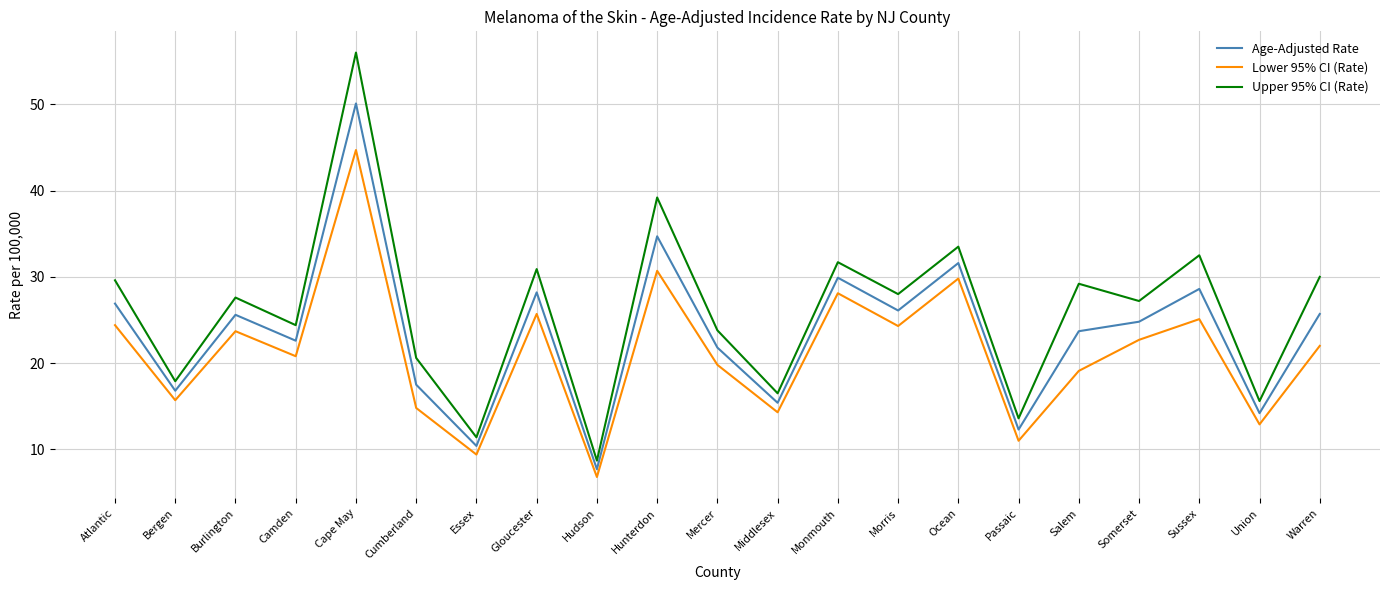

What is the maximum value for Lower 95% CI (Rate)?

44.7